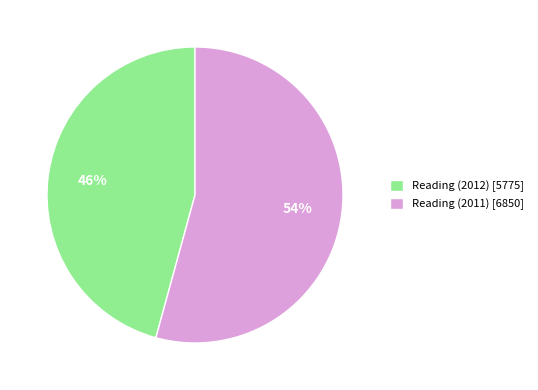

True or false: Reading (2012) accounts for 46% of the total.

True